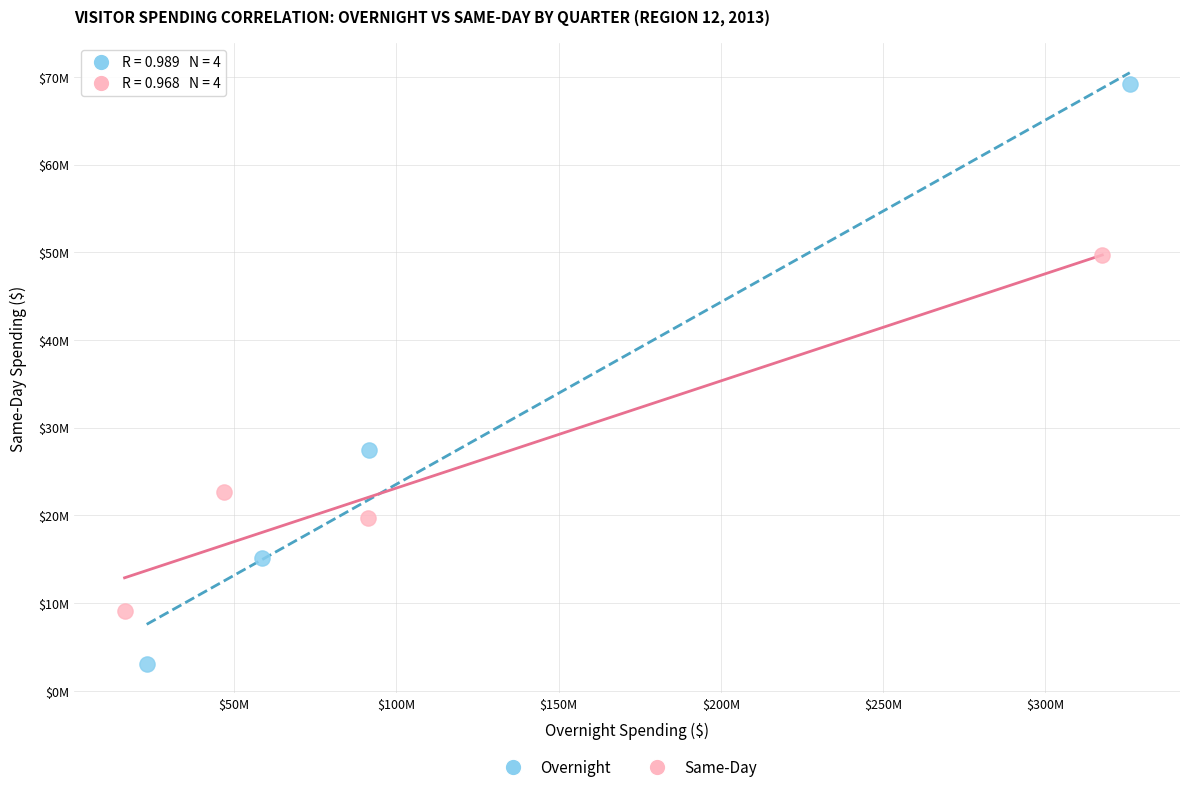

Which series has the widest spread of Y values?

Overnight